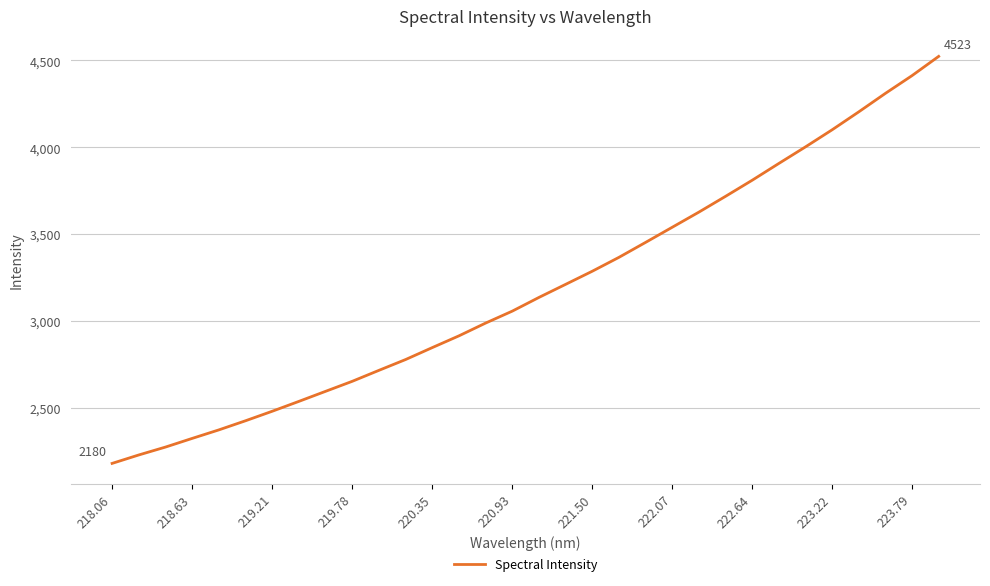

How many distinct data groups are displayed?

1